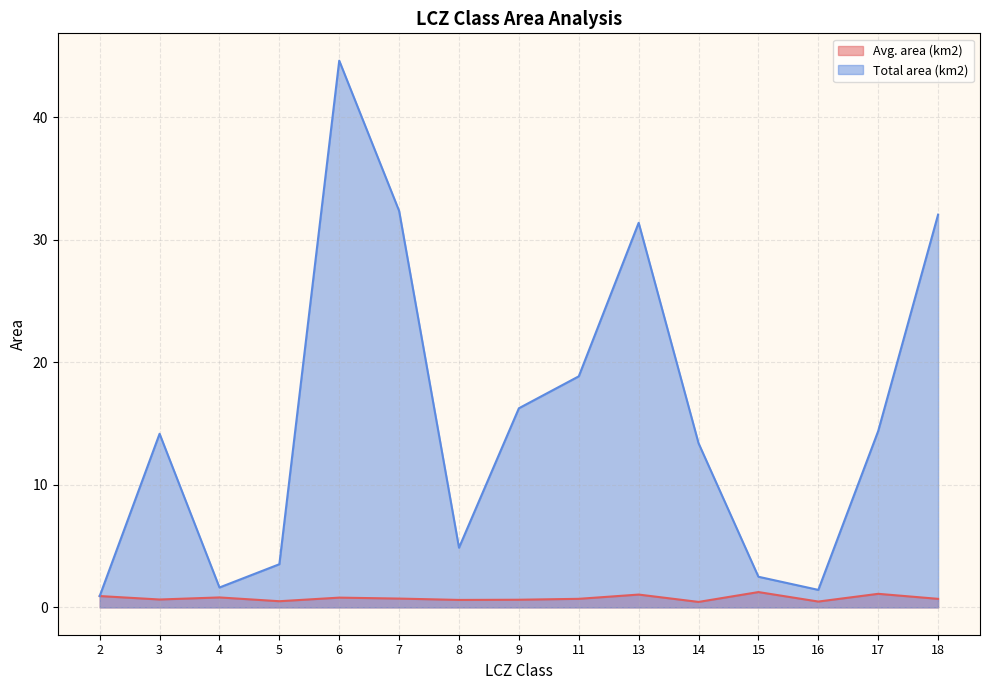

Which category has the lowest value across all series?

14